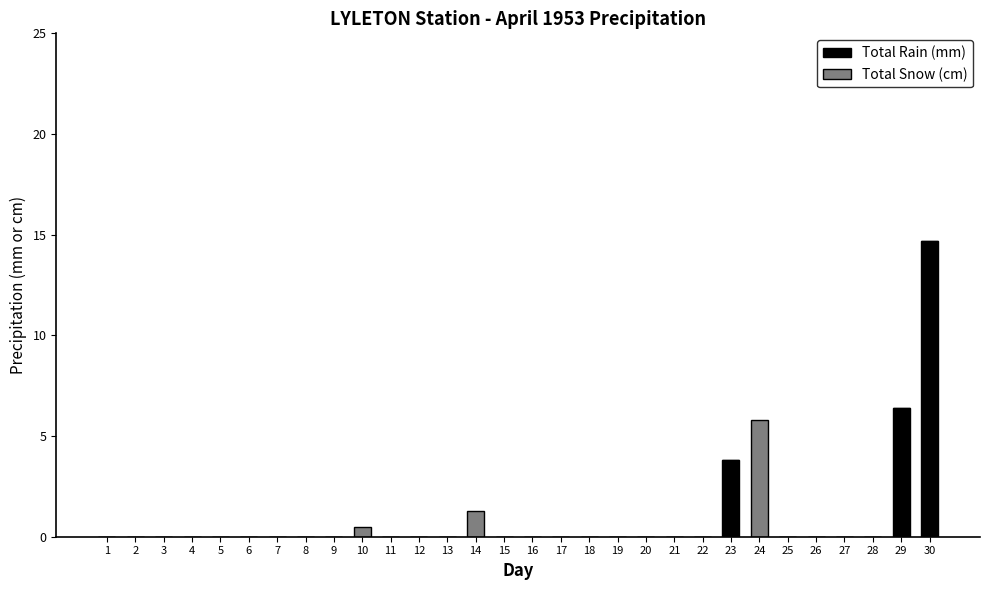

At which category is the sum across all series the highest?

30